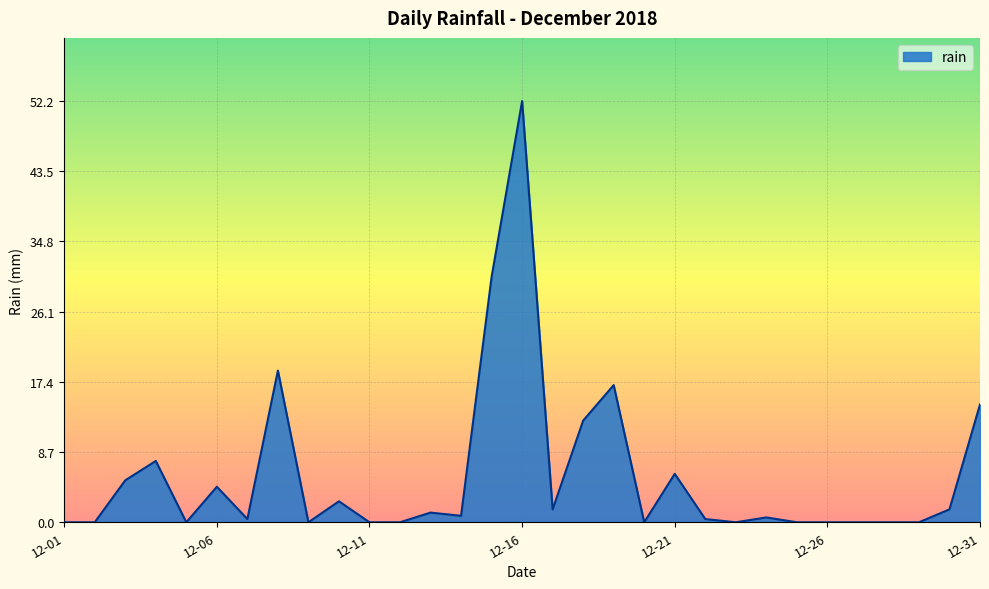

What is the maximum value shown in the chart?

52.2